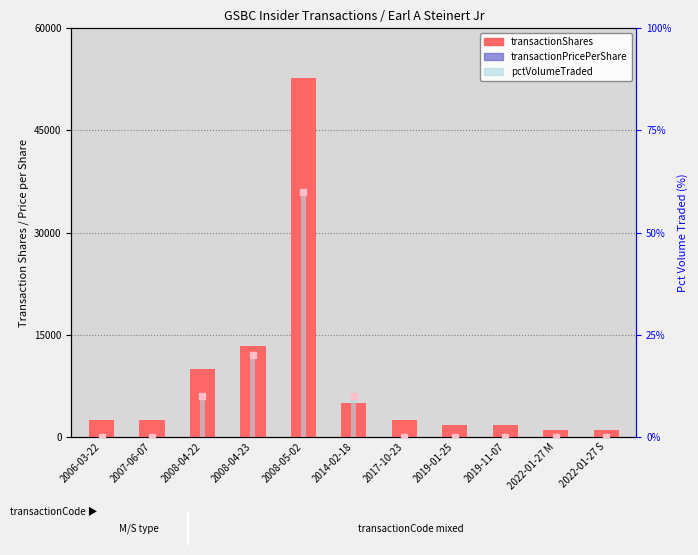

What is the highest value of the transactionShares series?

52683.0